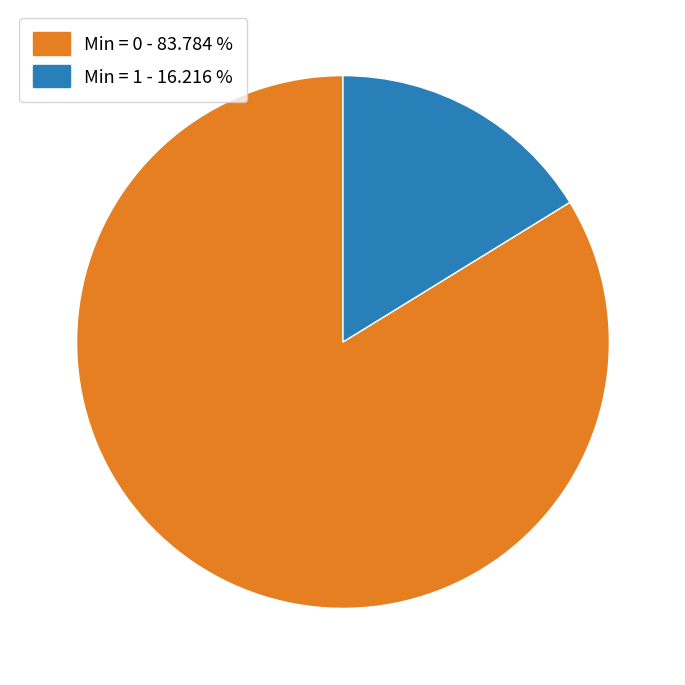

Is there any slice that represents more than half of the pie?

Yes